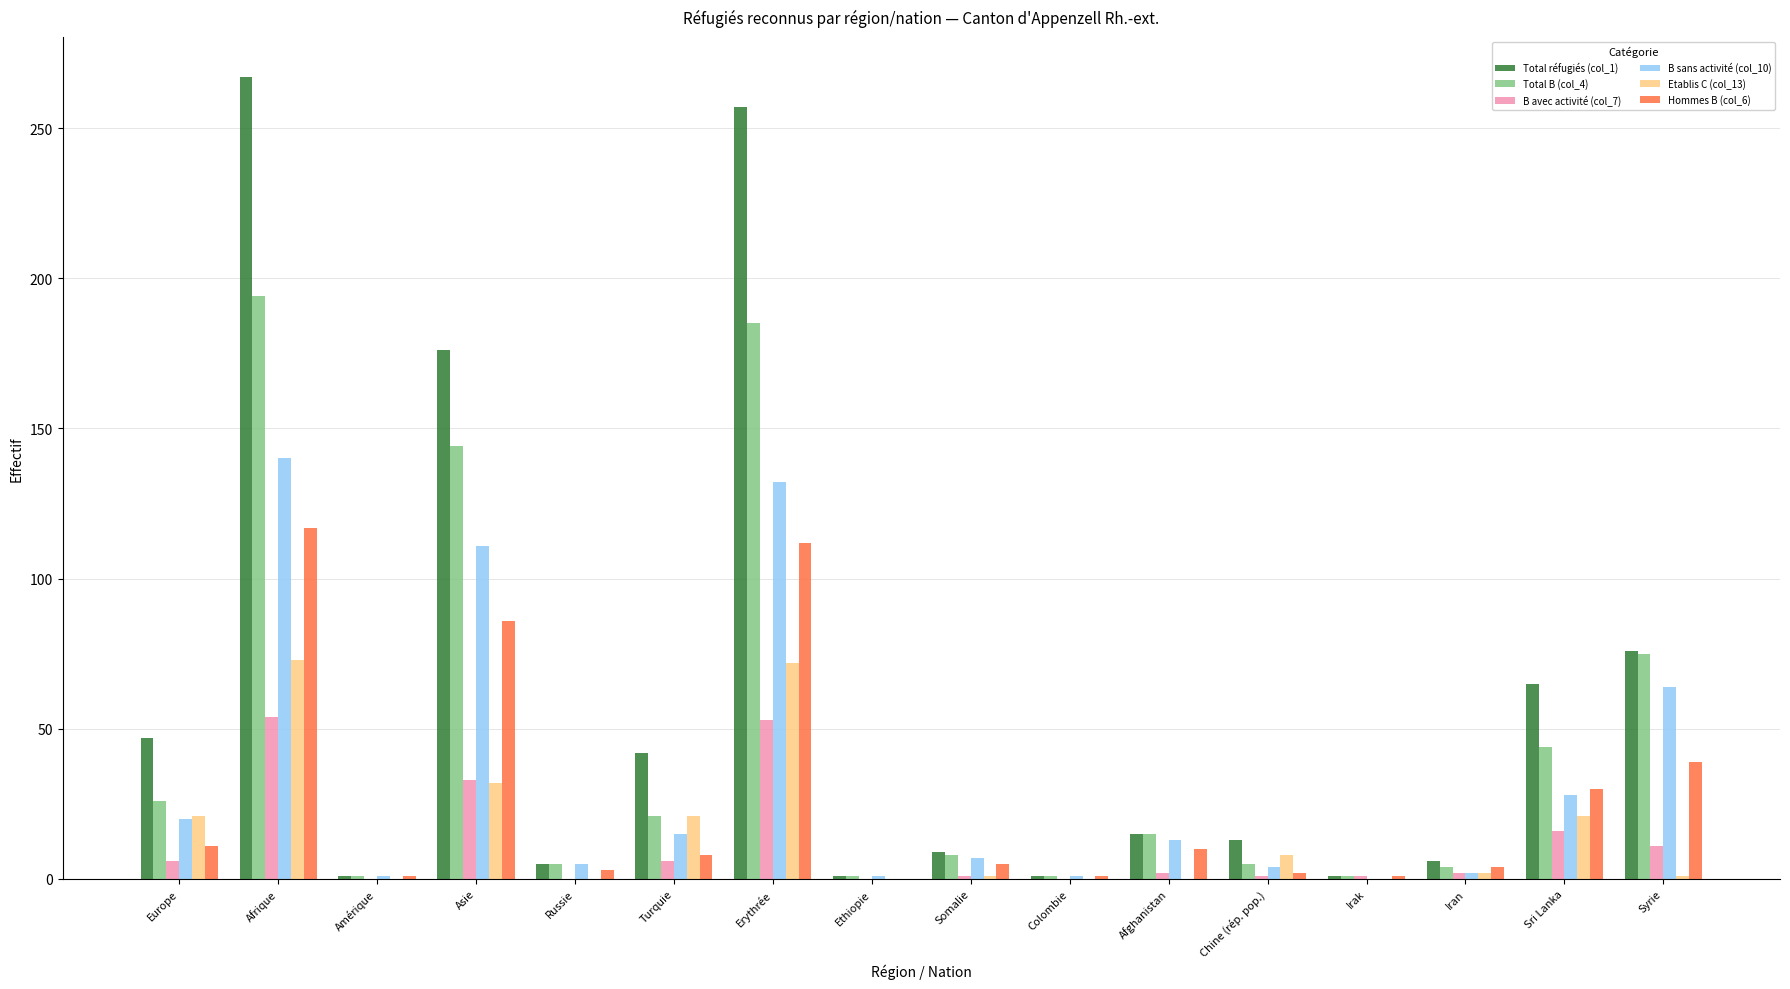

At which category does the chart reach its peak across all series?

Afrique